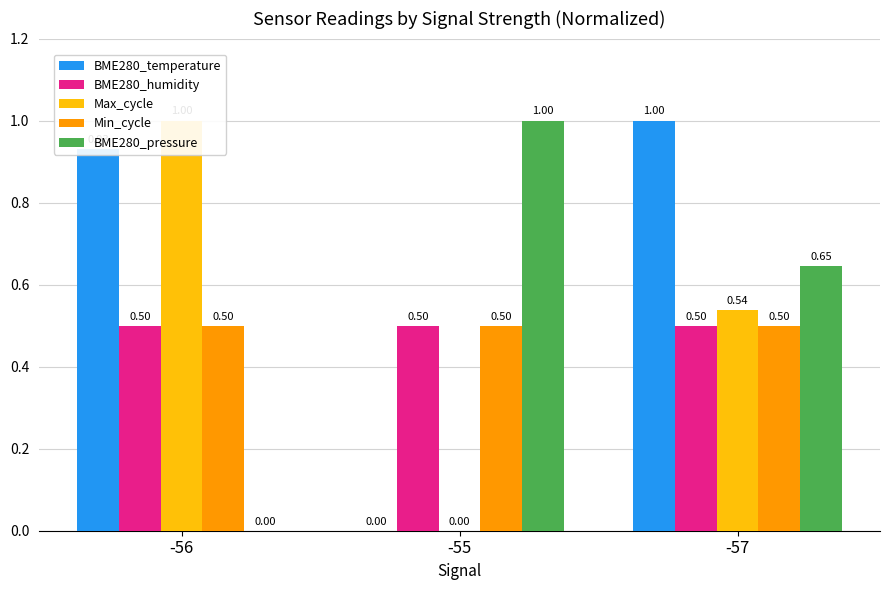

True or false: BME280_pressure has a value of 1.0 at -55.

True